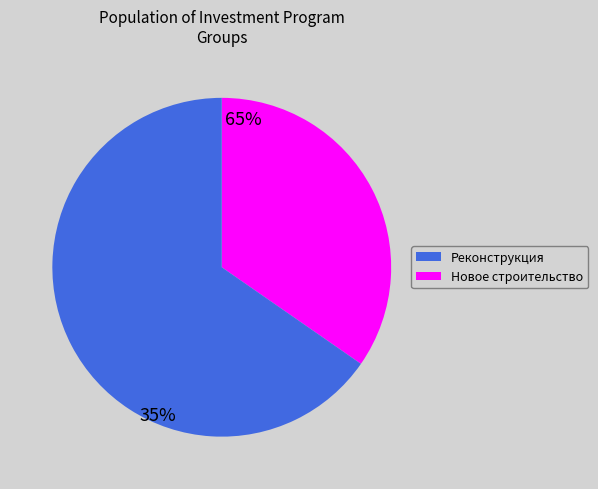

Which slice is the largest?

Новое строительство